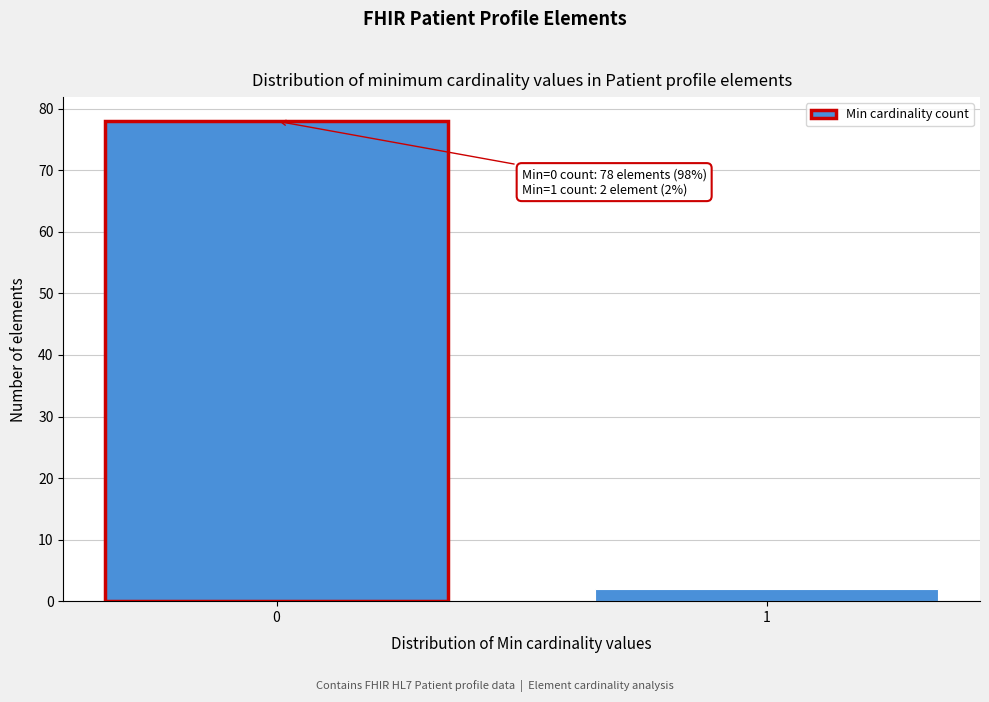

Reading left to right, transcribe all the data shown in this chart.

78	2